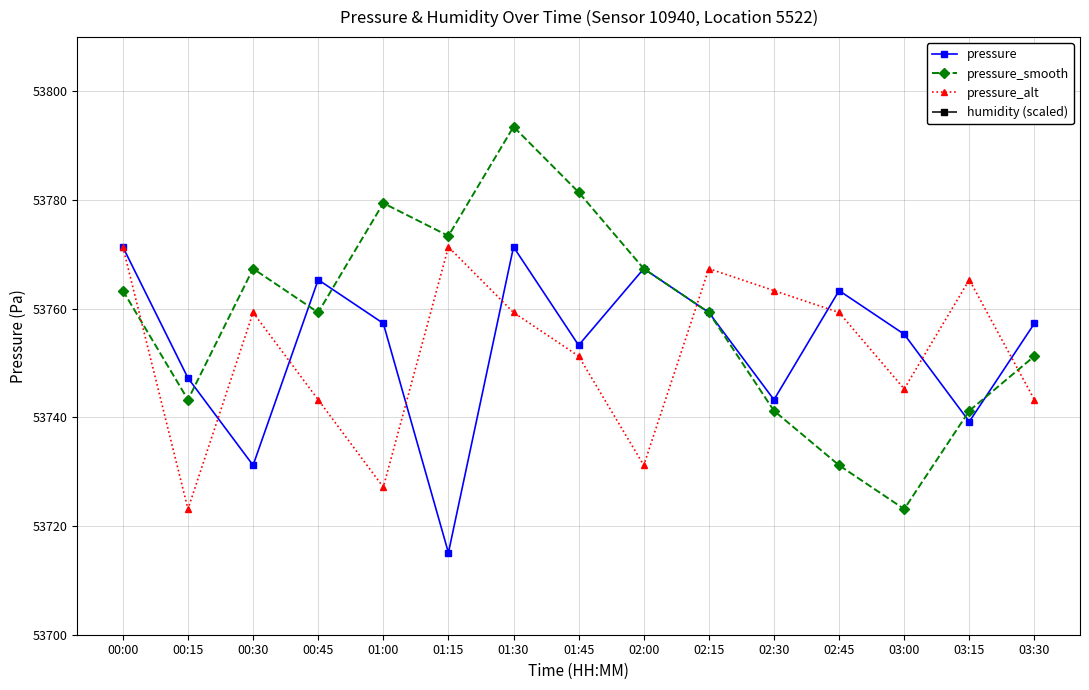

List the labels in order of pressure value, largest first.

00:00, 01:30, 02:00, 00:45, 02:45, 02:15, 01:00, 03:30, 03:00, 01:45, 00:15, 02:30, 03:15, 00:30, 01:15